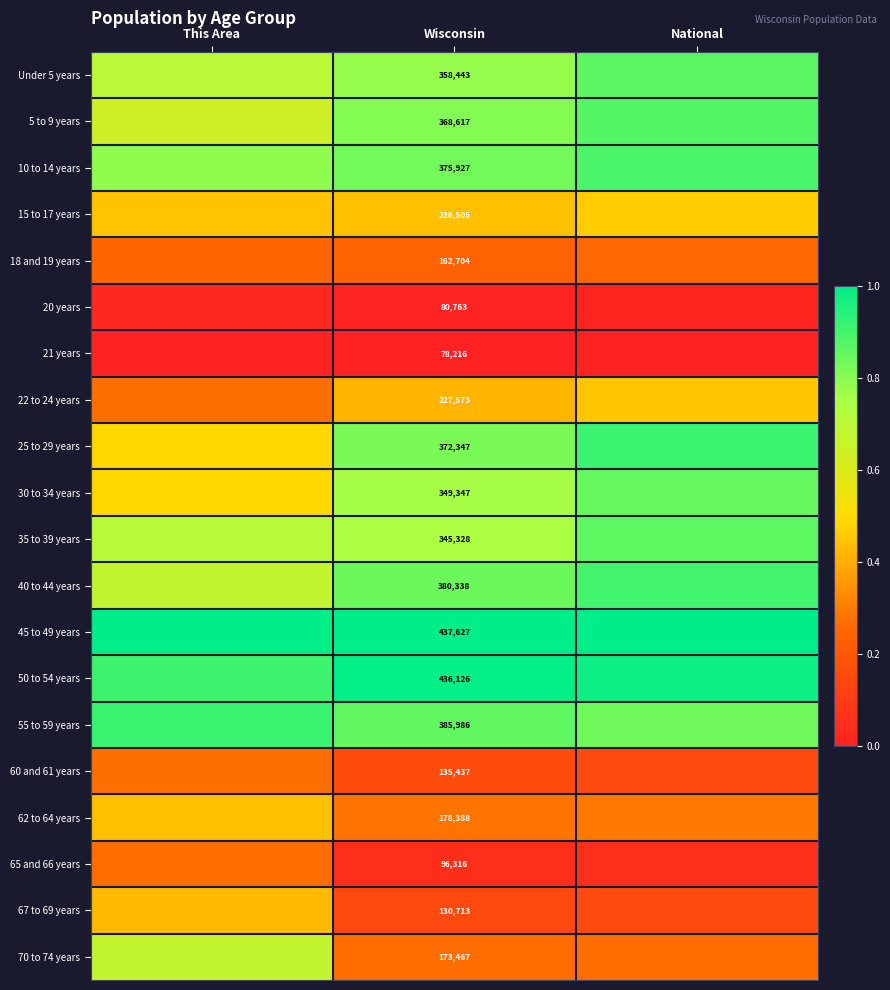

Is the value of 20 years at Wisconsin greater than the value of 18 and 19 years at Wisconsin?

No